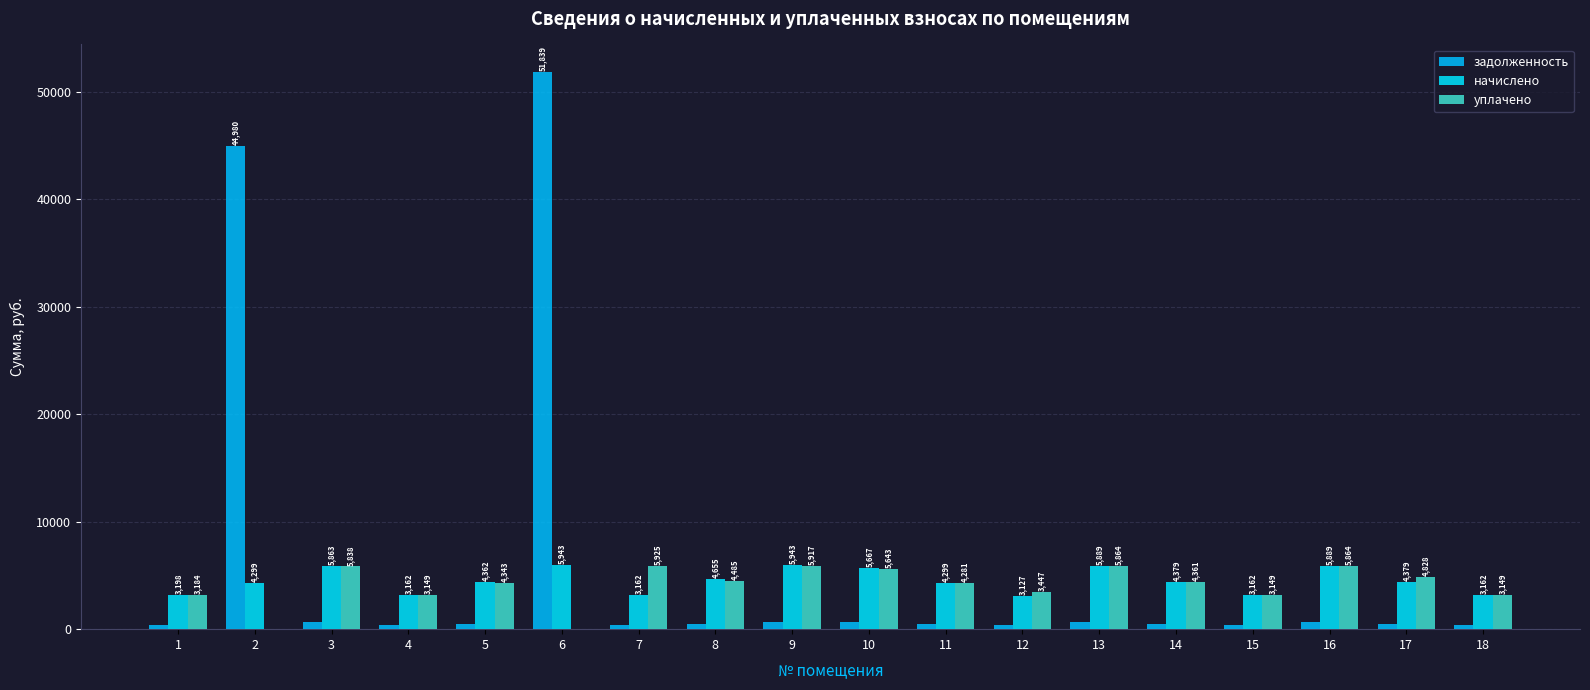

How many data points in задолженность are above 486?

10